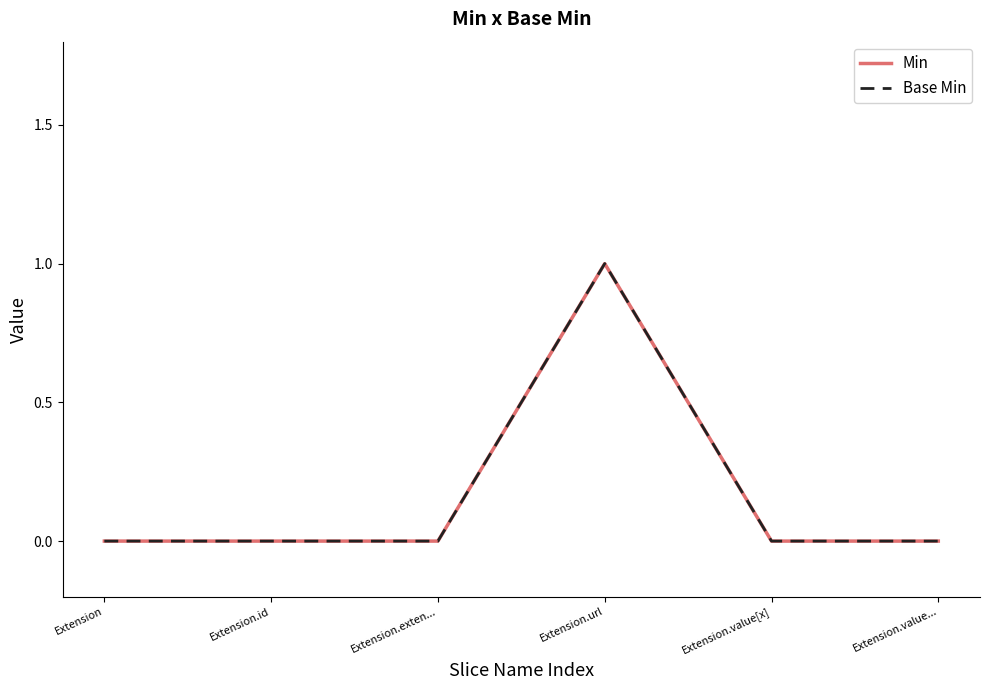

Does the chart display data point markers on the line(s)?

No